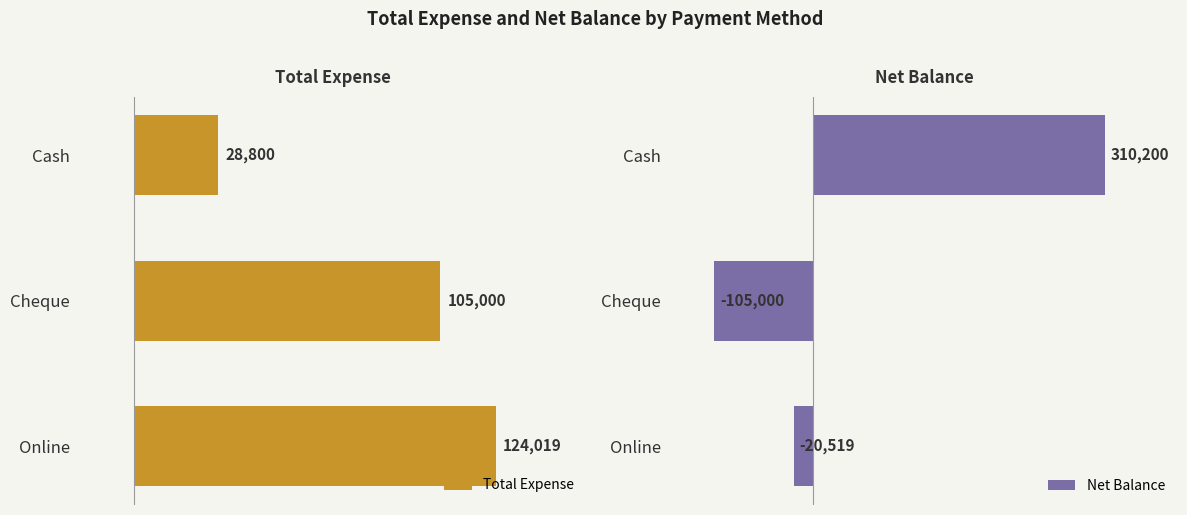

How many data points in Net Balance are less than -20519?

1